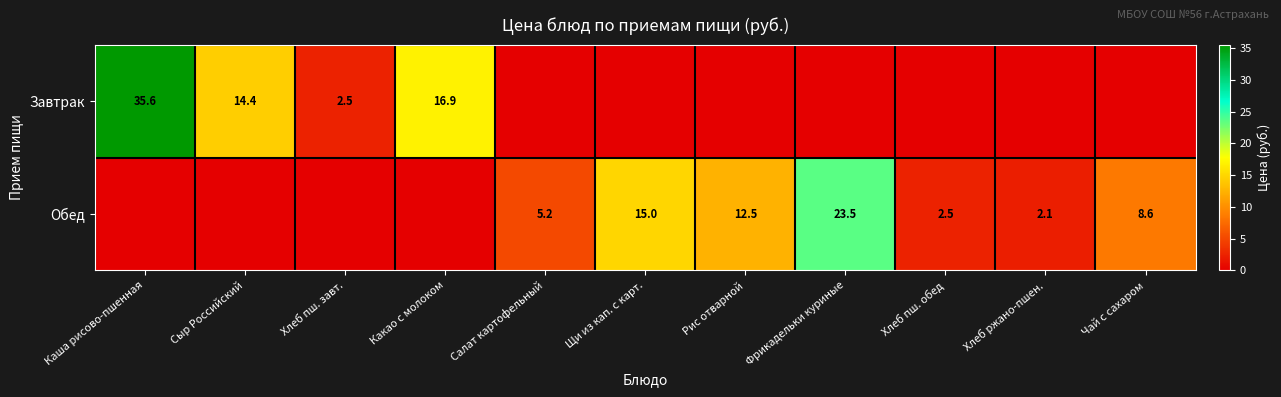

The value of Завтрак at Хлеб пш. завт. is 1.0. True or false?

False